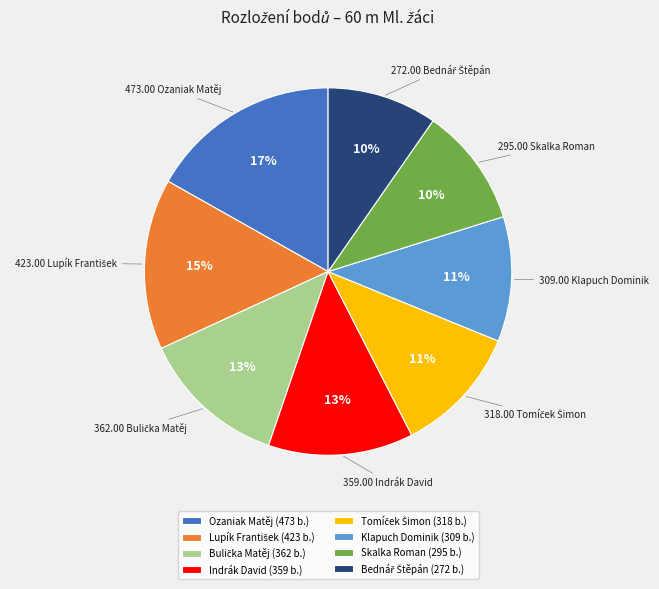

To the nearest percent, what percentage of the pie is Skalka Roman?

10%